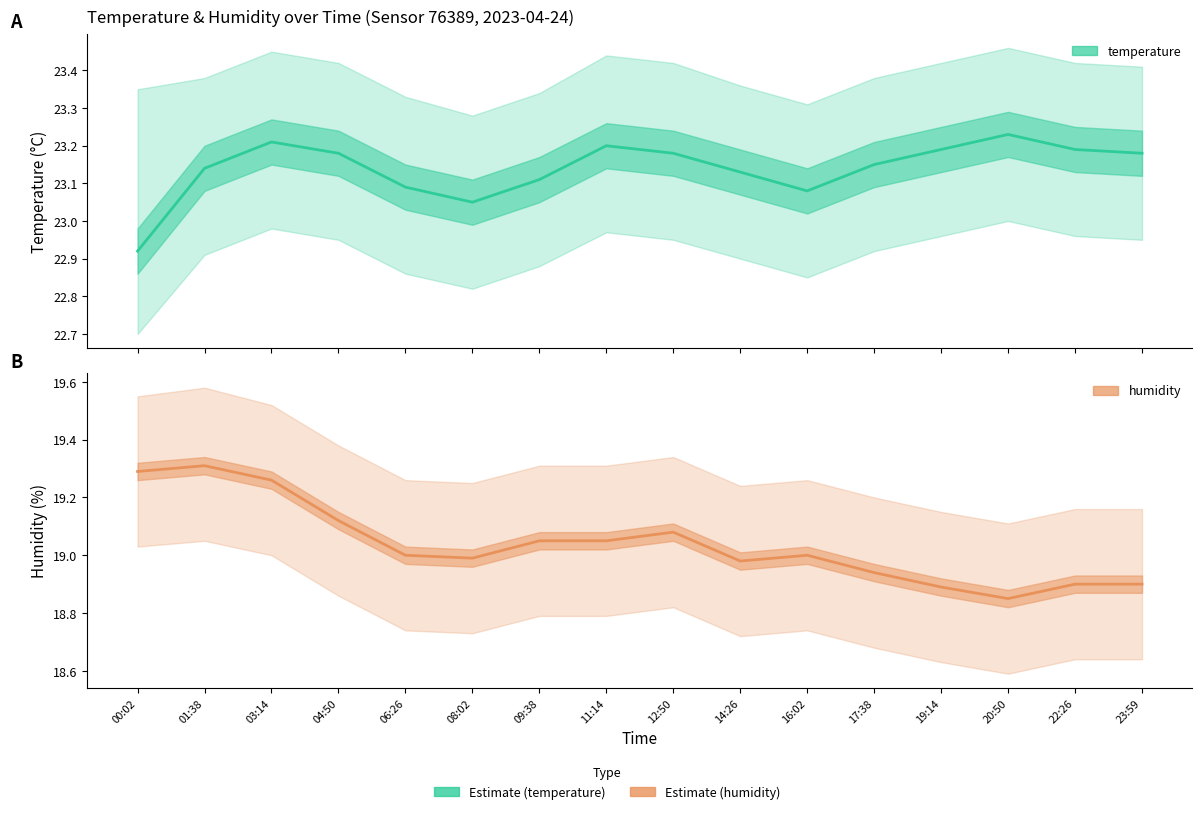

What position from the right is 20:50?

3